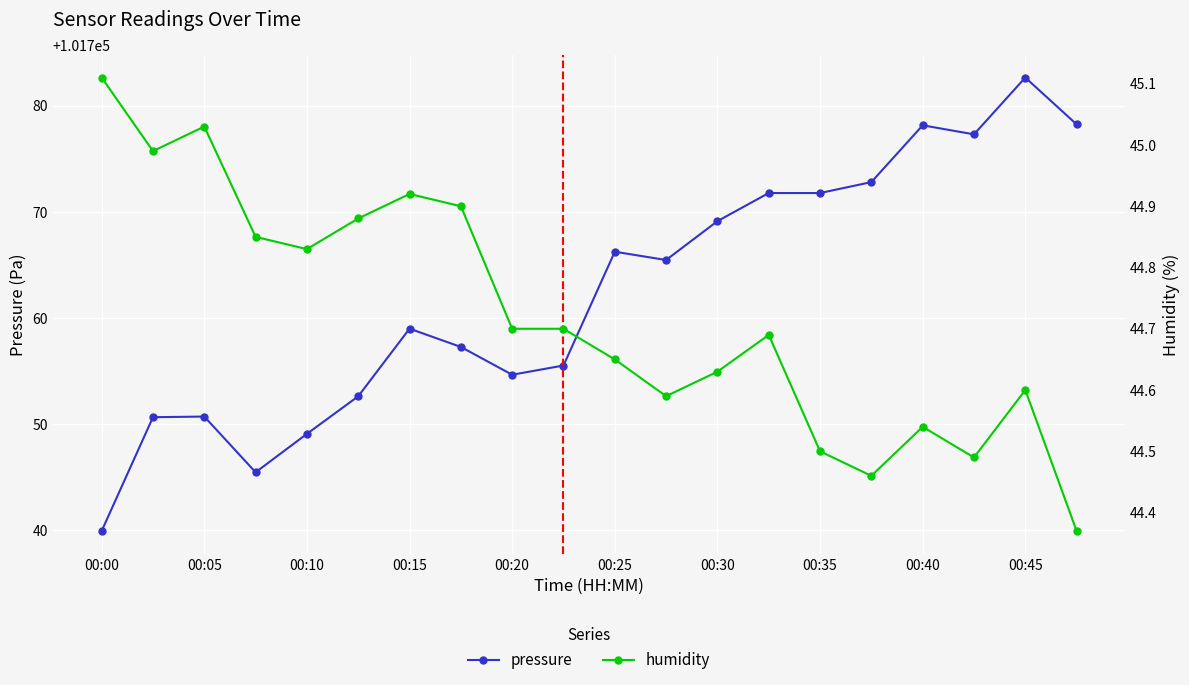

Which series has the largest total across all categories?

pressure